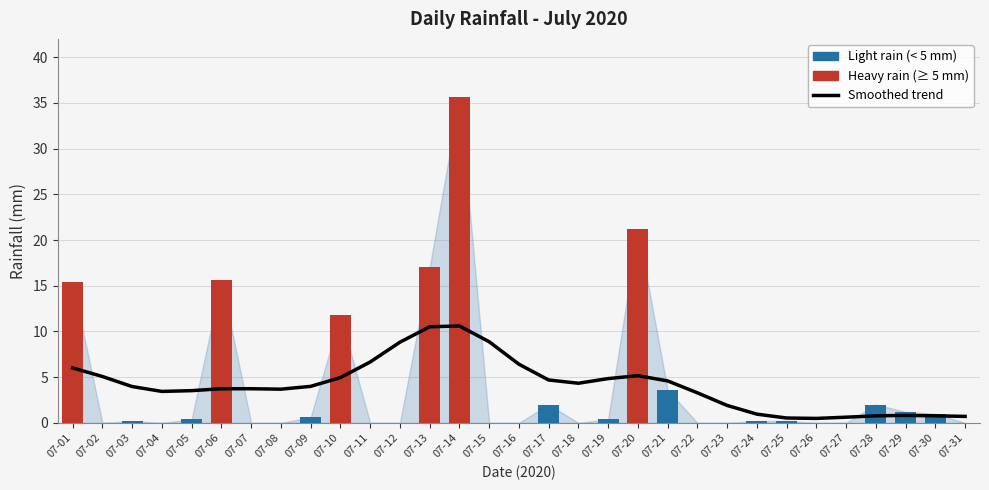

Which label corresponds to the largest value in the chart?

07-14